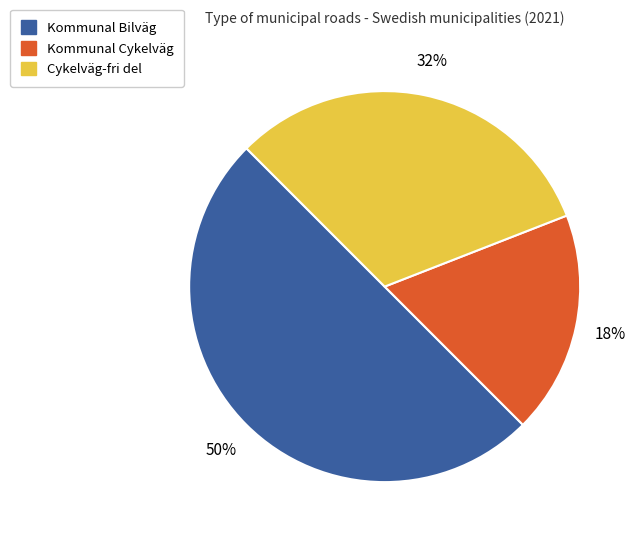

To the nearest percent, what is the difference between the largest and smallest slice percentages?

32%